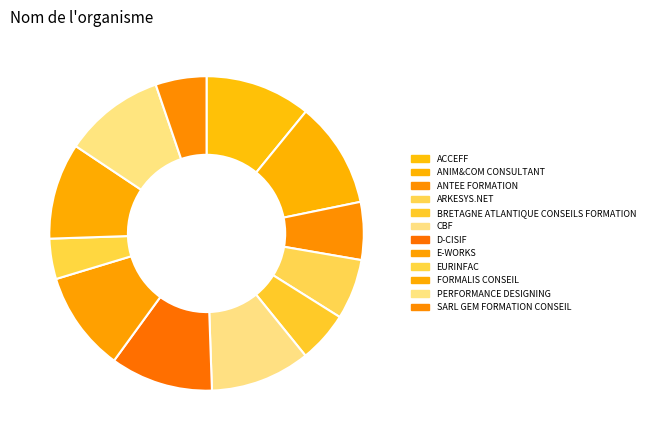

Is ANIM&COM CONSULTANT the majority of the pie?

No